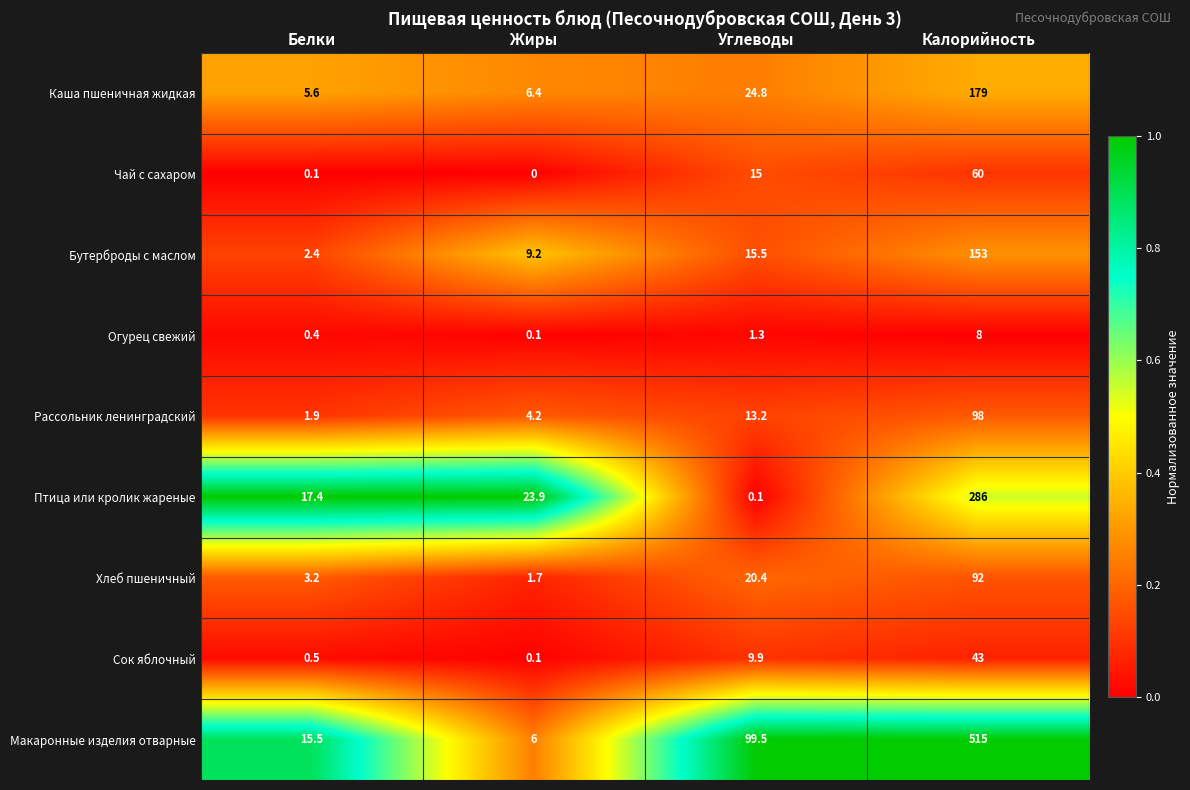

Count the number of categories in the chart.

4